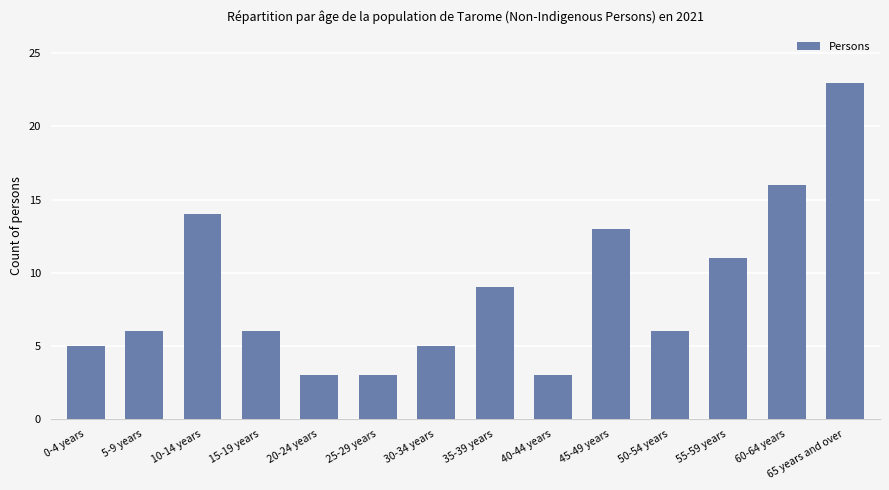

Reading left to right, extract all data points from this chart.

5	6	14	6	3	3	5	9	3	13	6	11	16	23